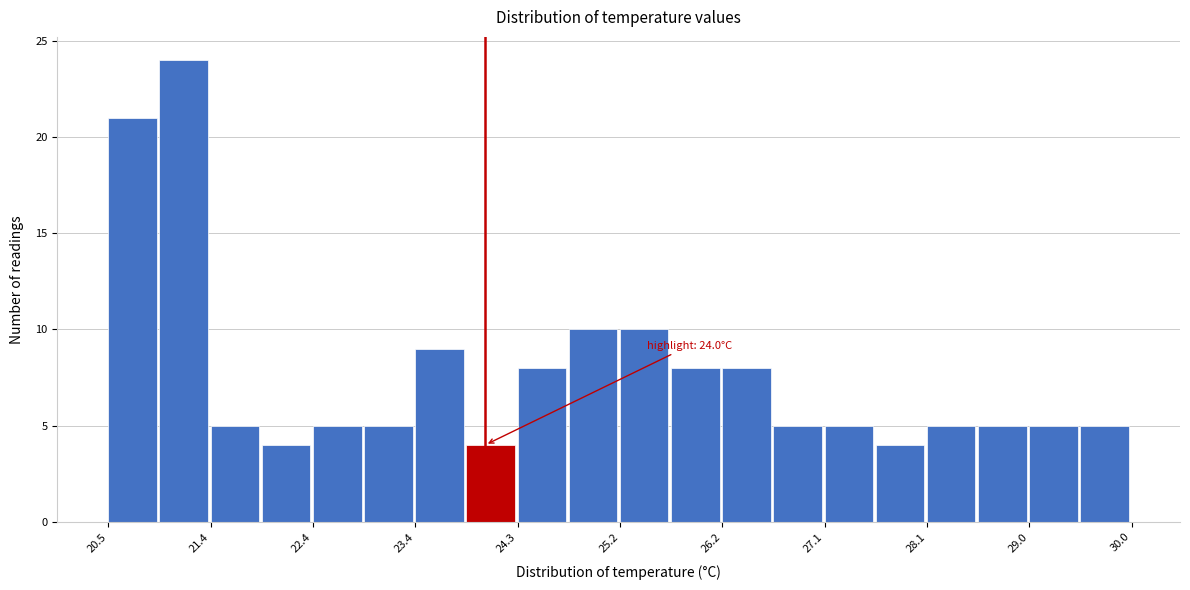

Over which range of the x-axis is the bar tallest?

21.0 to 21.5